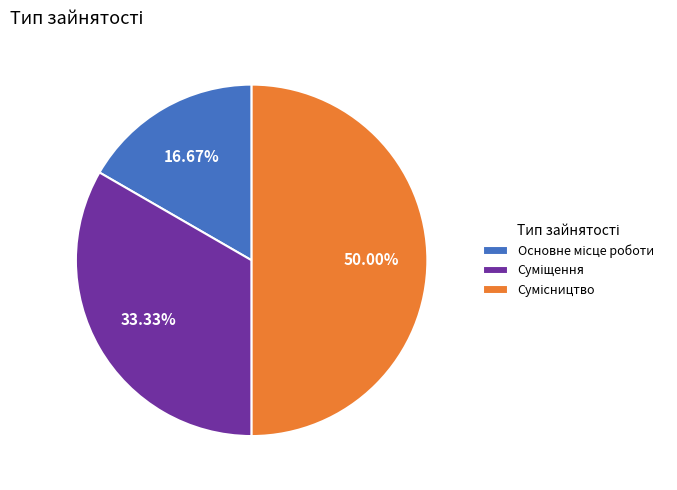

Rank the categories by value from lowest to highest.

Основне місце роботи, Суміщення, Сумісництво